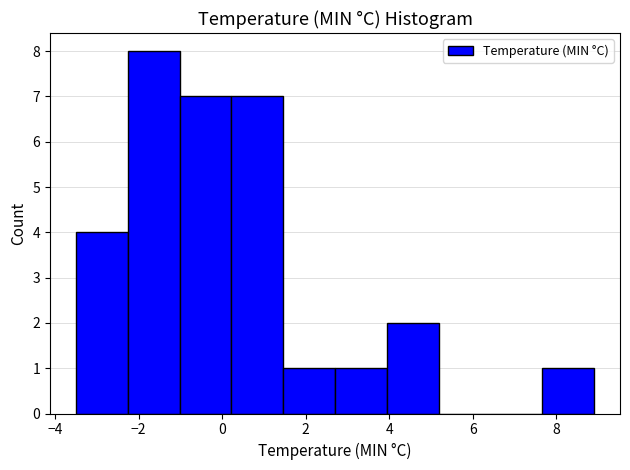

How tall is the bar that spans -3.50 to -2.26 on the x-axis? Neither the bar edges nor the heights are printed on the chart, so give them approximately, as read against the axes.

4